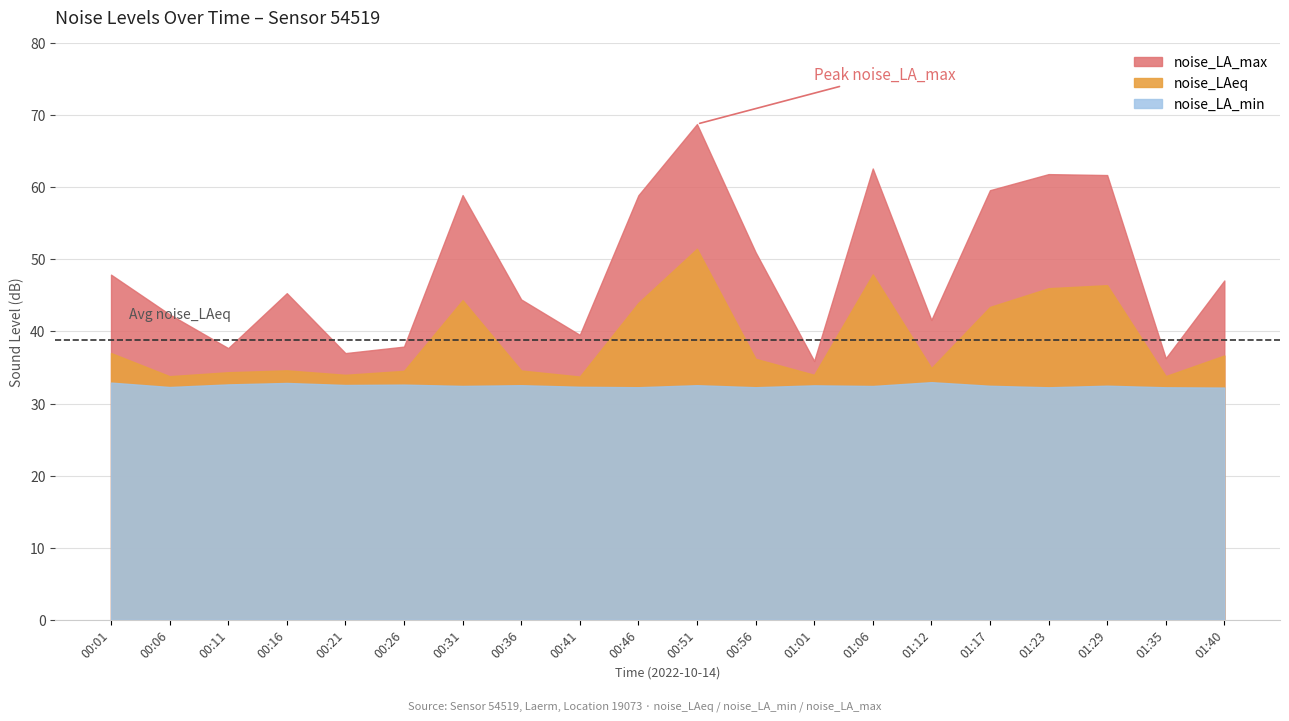

True or false: noise_LAeq and noise_LA_min cross at least once.

False